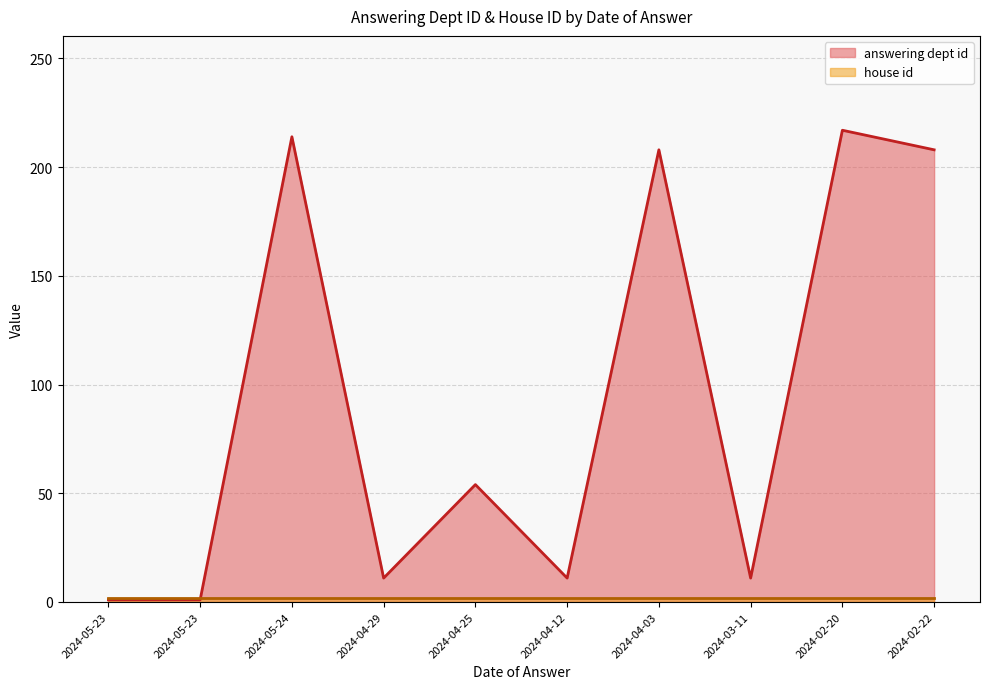

Rank the categories by value from highest to lowest.

2024-02-20, 2024-05-24, 2024-04-03, 2024-02-22, 2024-04-25, 2024-04-29, 2024-04-12, 2024-03-11, 2024-05-23, 2024-05-23